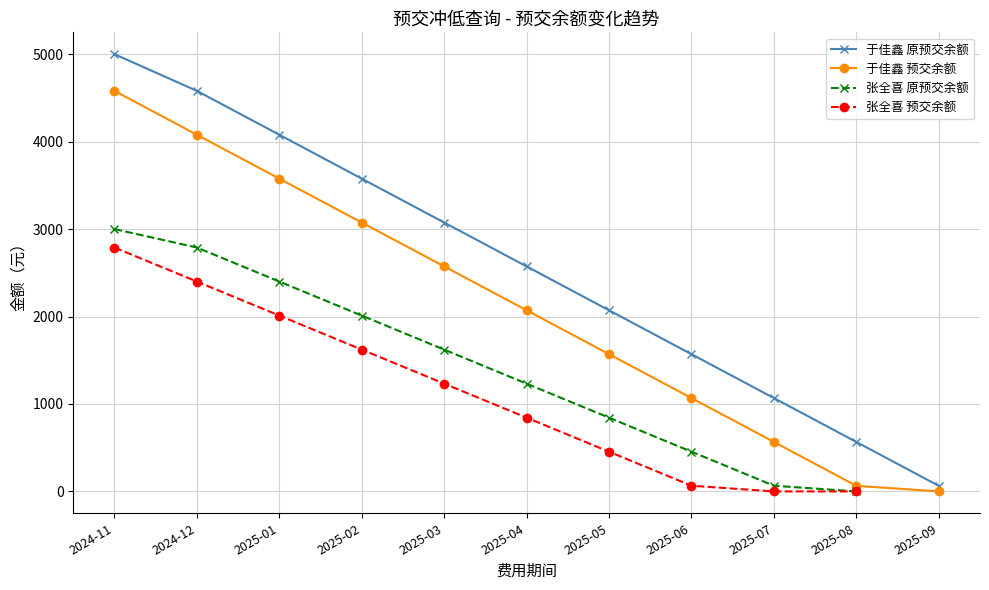

What is the value of the 于佳鑫 预交余额 point at the 1st from the left?

4580.2